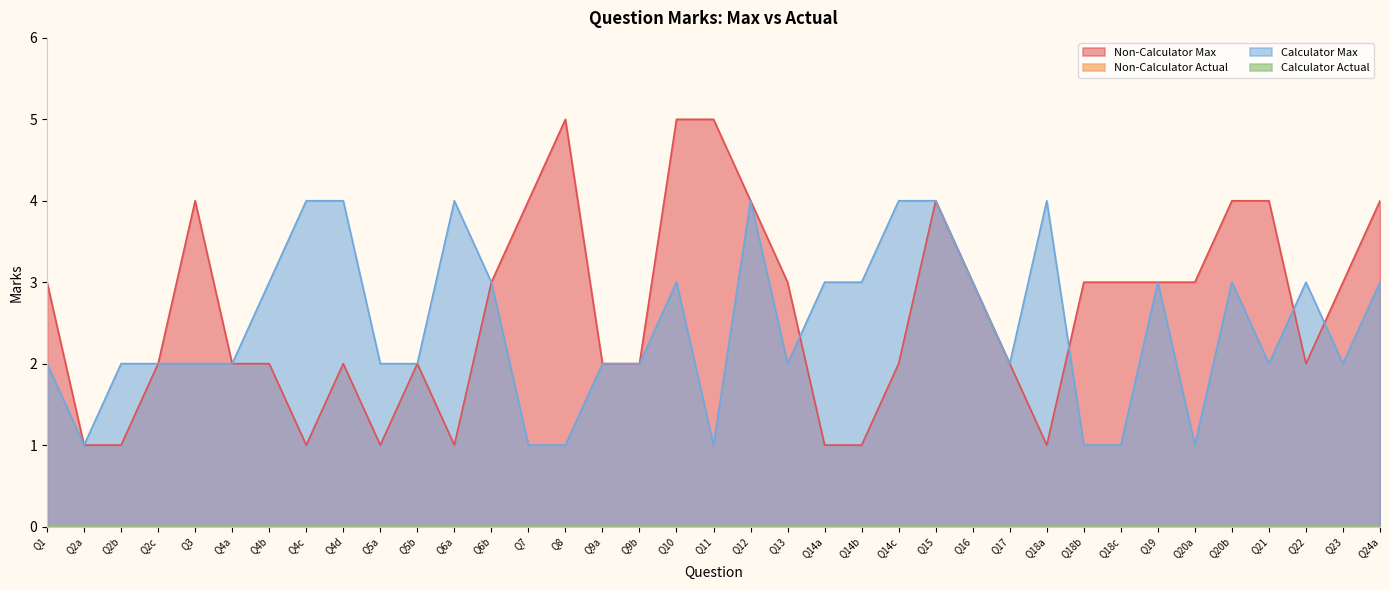

Count the Non-Calculator Max values in the range 2 to 4.

26